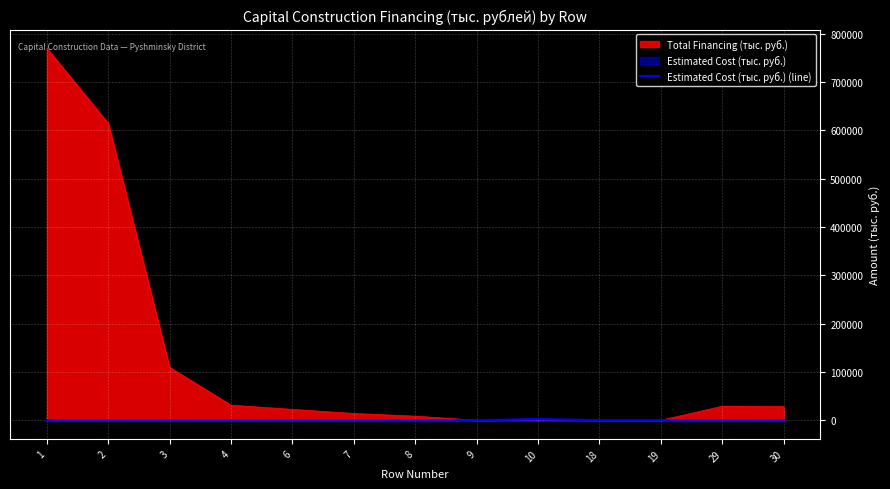

The chart shows a value of 0 at 7. True or false?

True